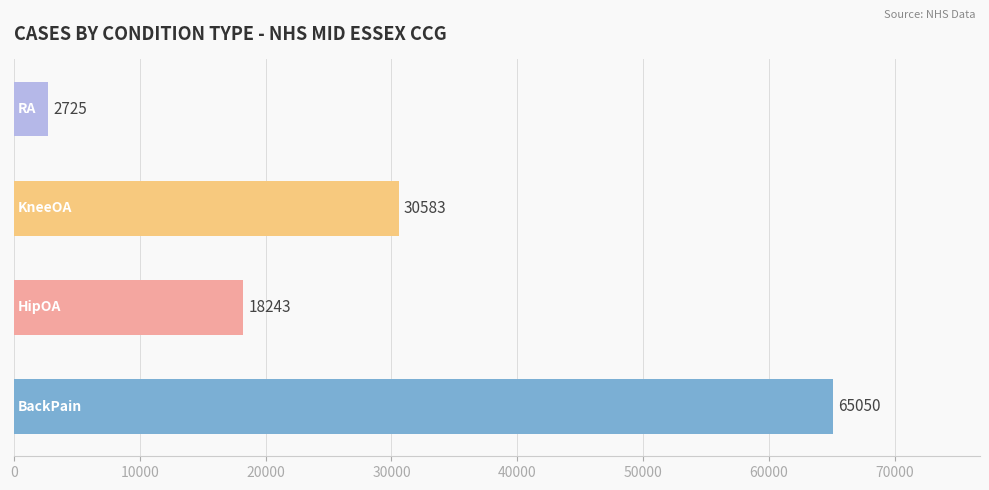

What is the difference between the second highest and second lowest values?

12340